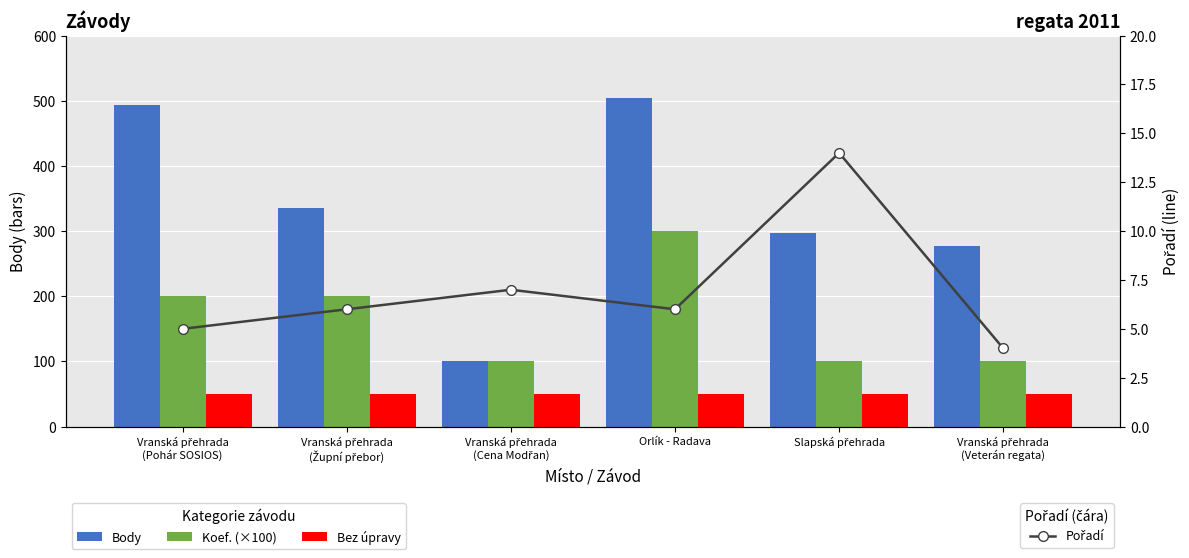

What is the average value of the Pořadí series?

7